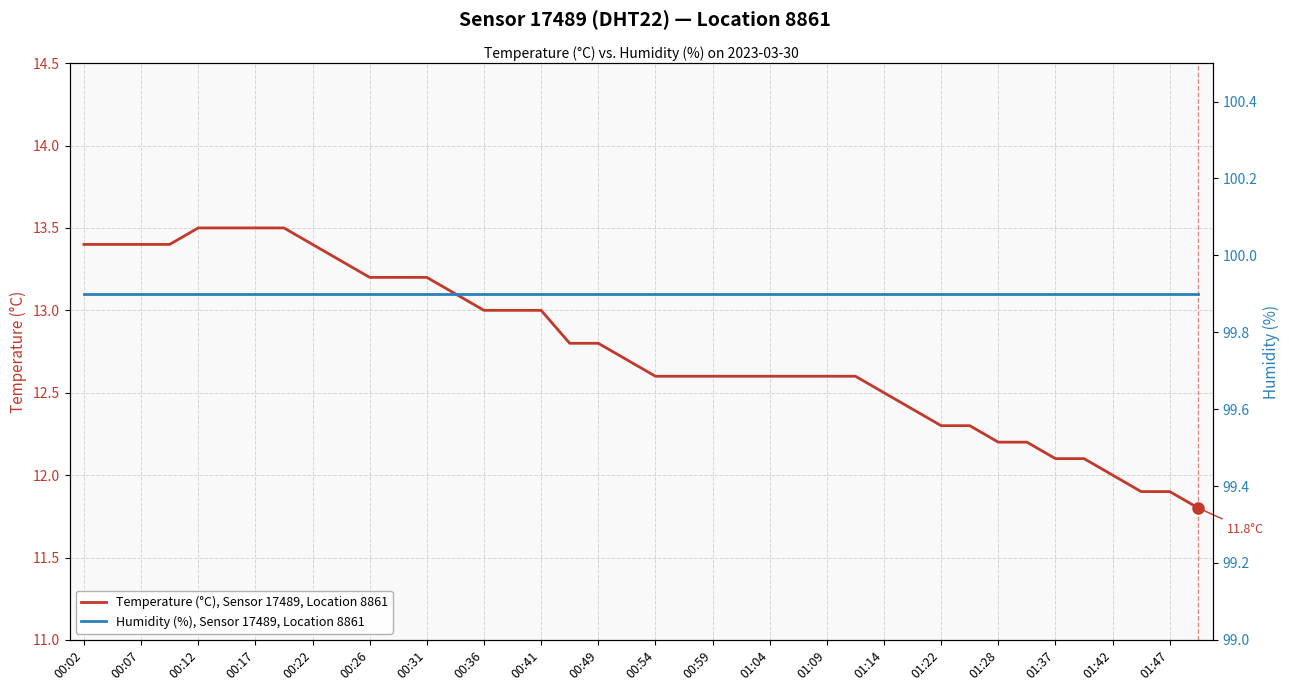

What is the lowest value of the Temperature (°C), Sensor 17489, Location 8861 series?

11.8